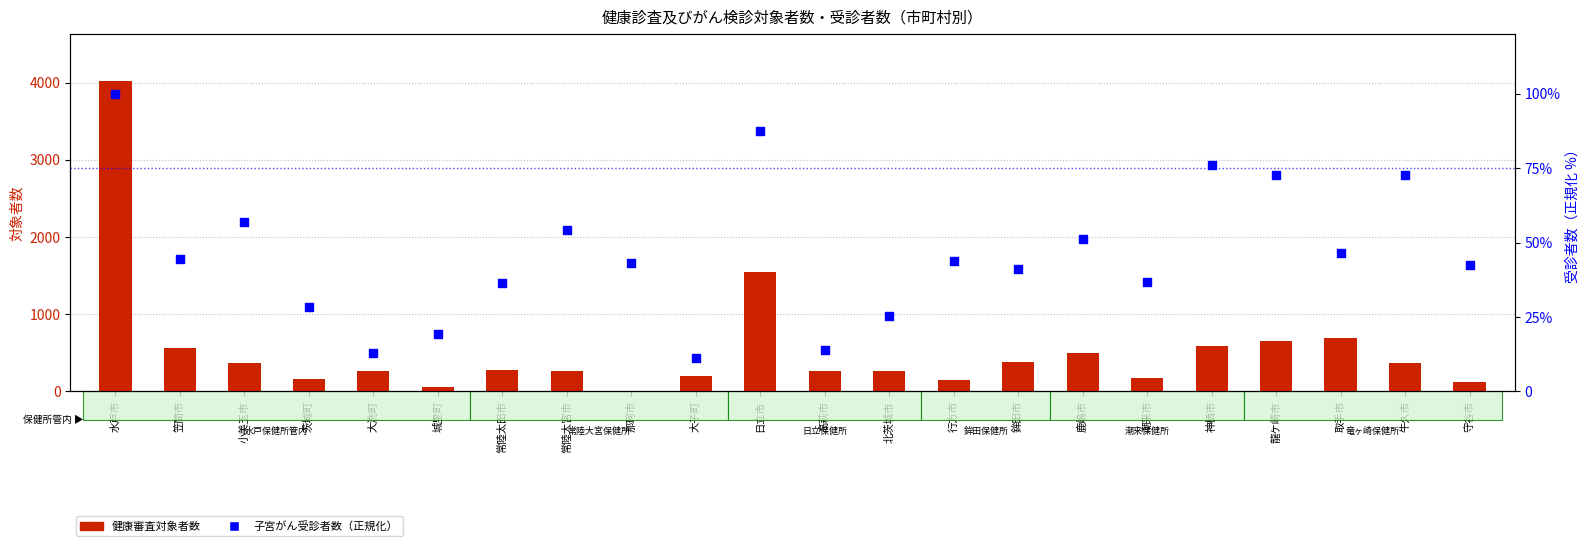

Is the value of 健康審査対象者数 at 常陸大宮市 greater than the value of 子宮がん受診者数（正規化） at 鹿嶋市?

Yes